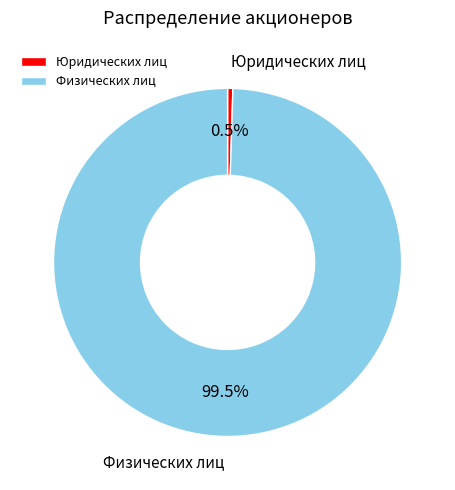

What is the majority slice?

Физических лиц